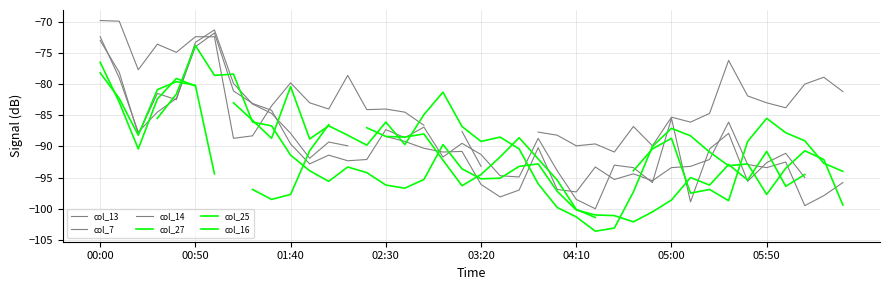

Rank the series by their maximum value, from highest to lowest.

col_7, col_13, col_14, col_25, col_16, col_27